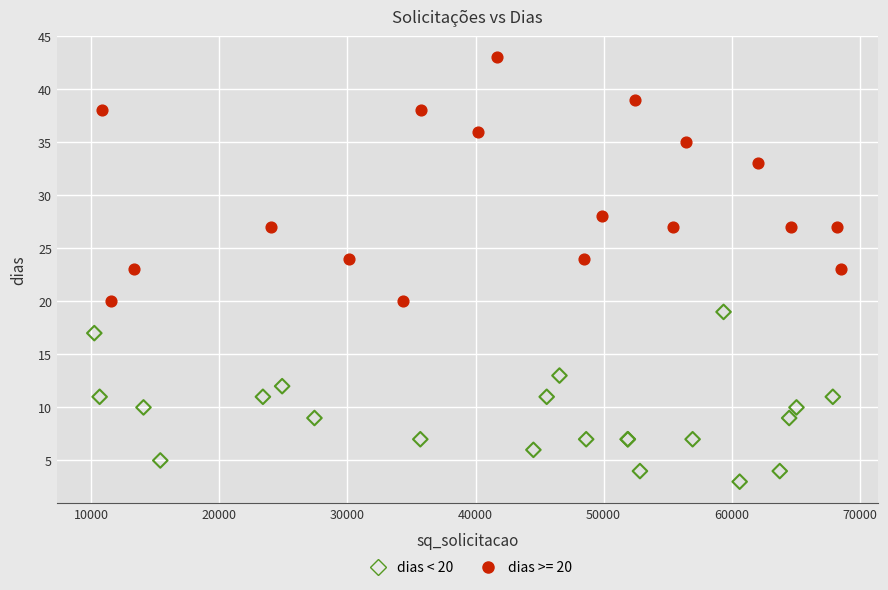

Which series reaches the minimum Y coordinate?

dias < 20